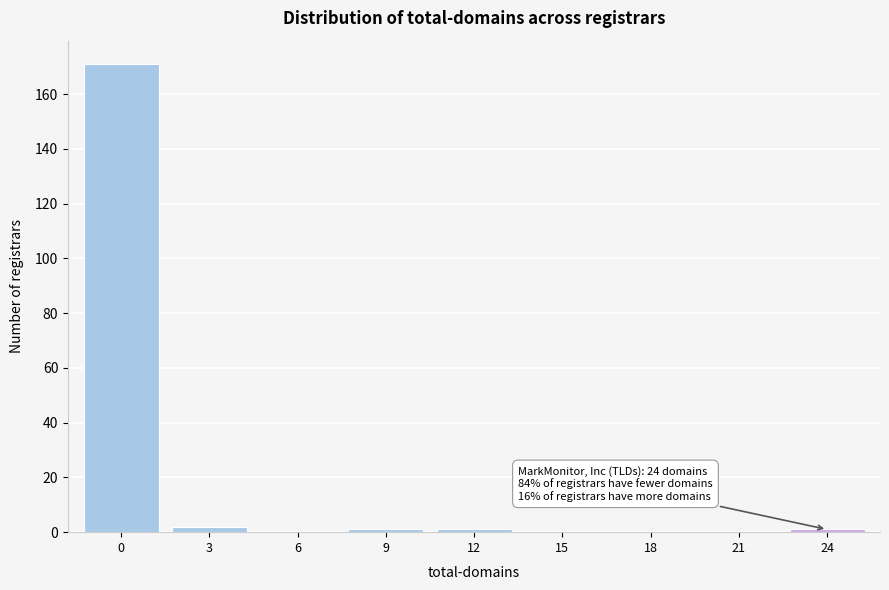

Reading left to right, list all the values displayed in this chart.

0=171	3=2	6=0	9=1	12=1	15=0	18=0	21=0	24=1